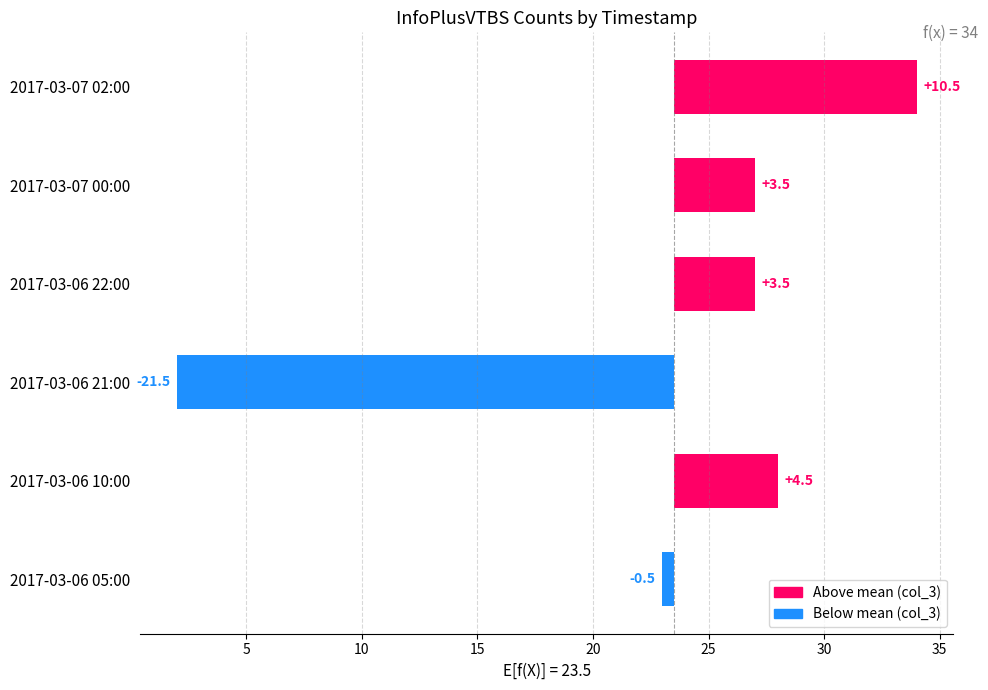

What is the value of the 4th bar from the left?

3.5